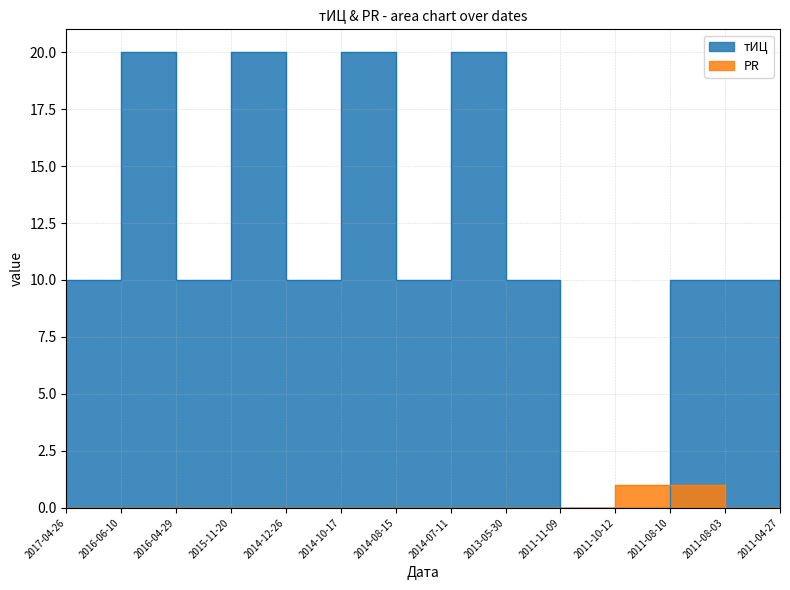

What is the maximum value for тИЦ?

20